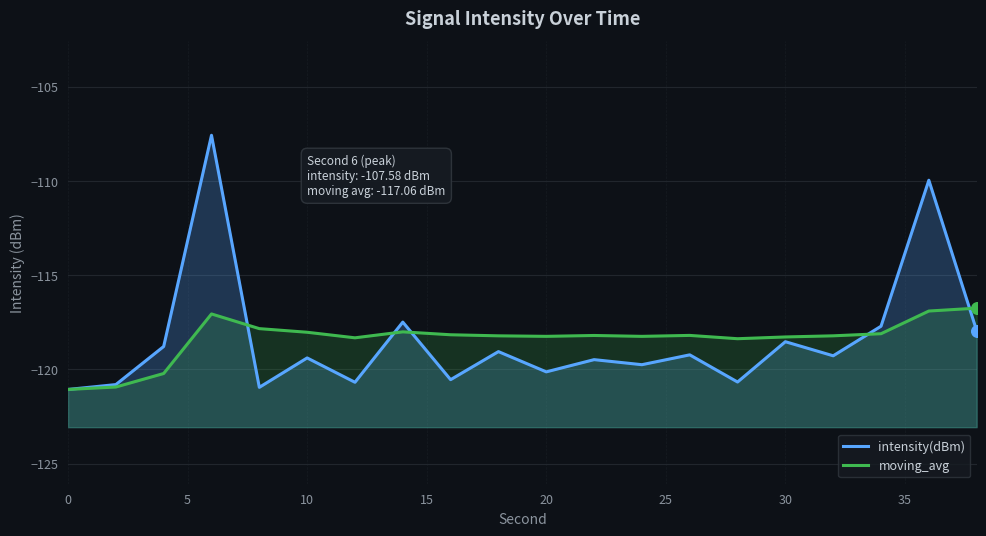

Is the value of intensity(dBm) at 40 greater than the value of moving_avg at 15?

No